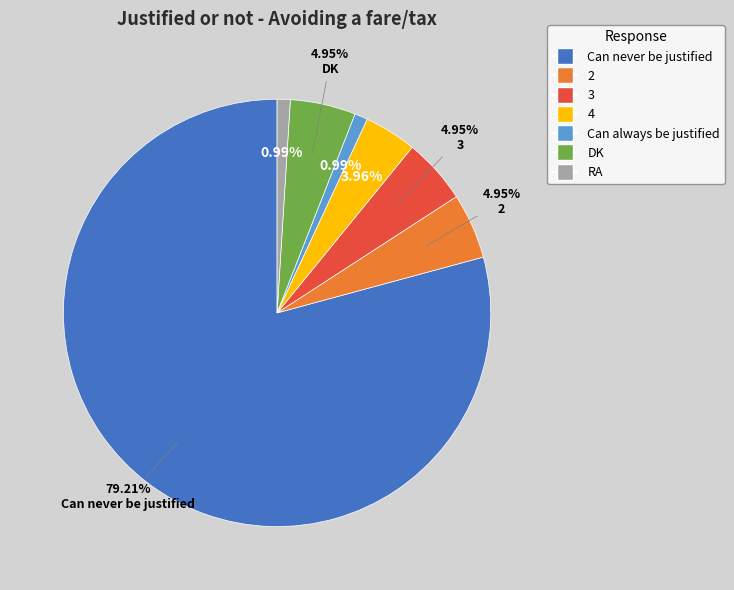

To the nearest percent, what portion does 2 represent?

5%